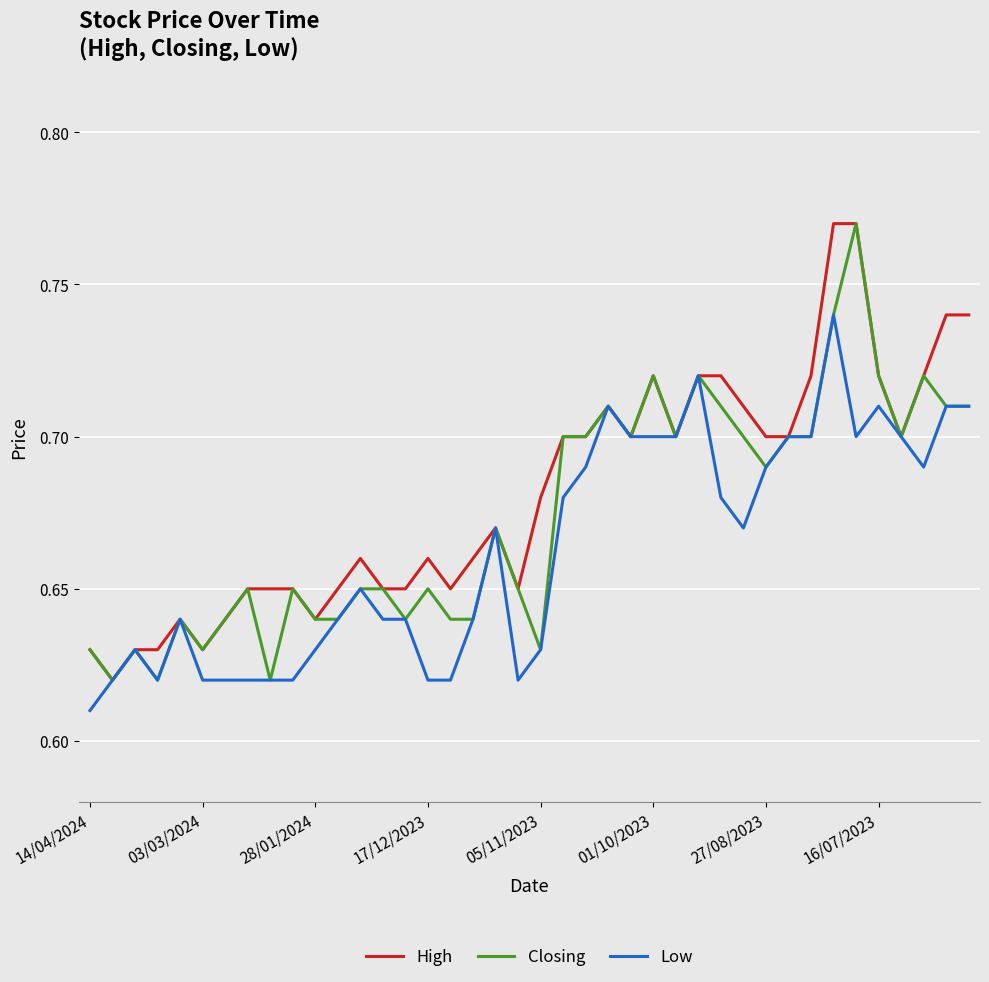

Rank the series by their average value, from highest to lowest.

High, Closing, Low